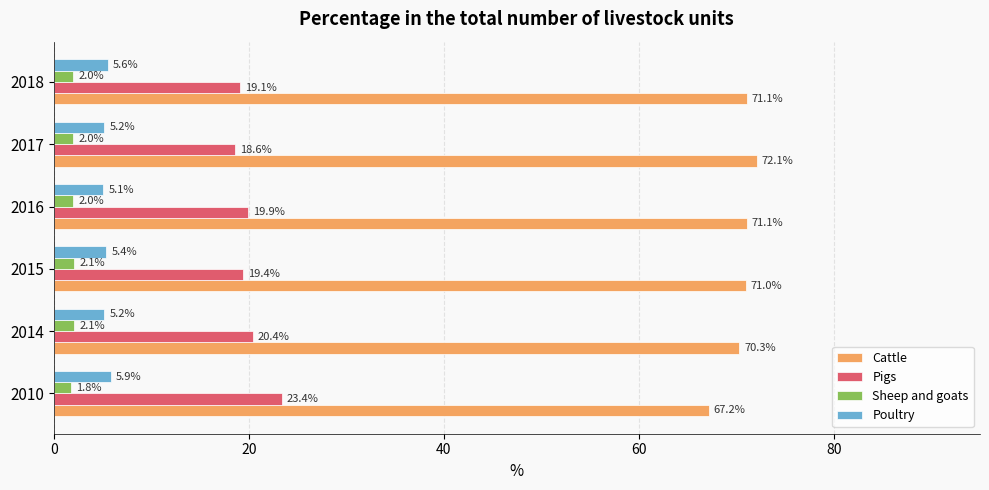

Which series has the largest range (max minus min)?

Cattle